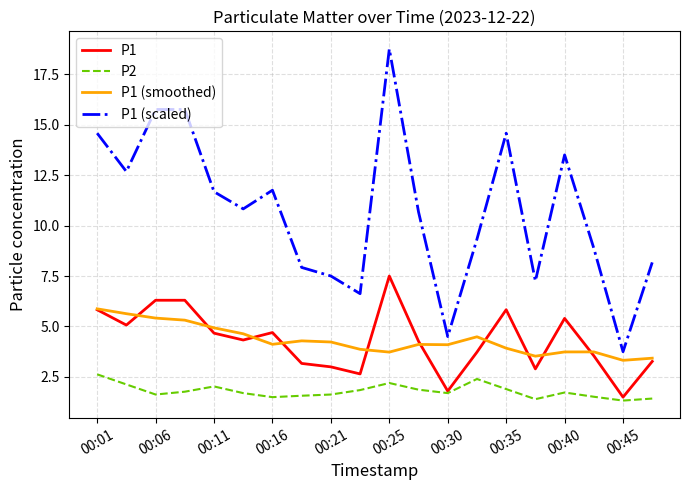

Which series has the widest spread of values?

P1 (scaled)